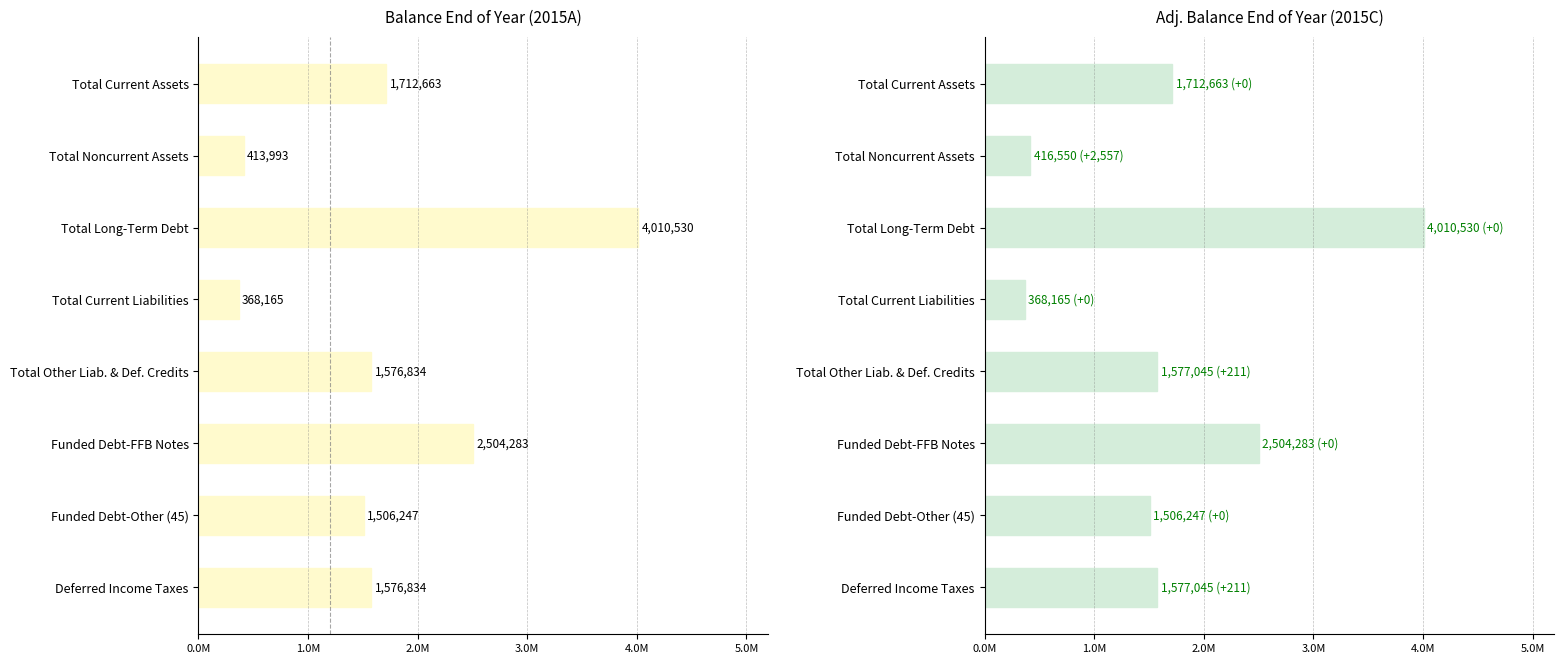

What is the maximum value shown in the chart?

4010530